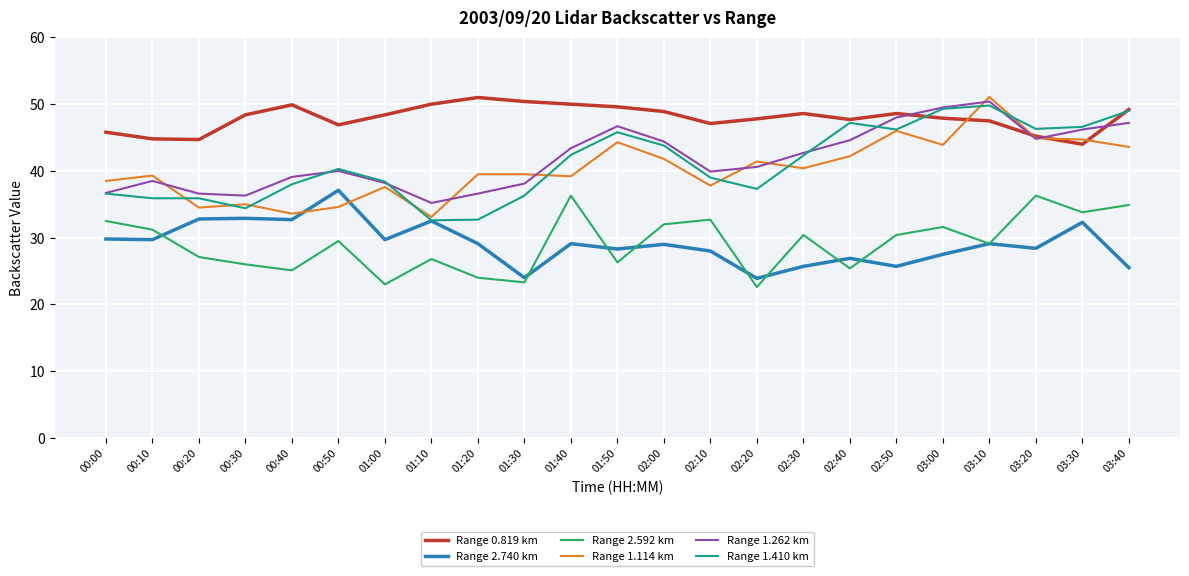

What is the total value across all series at 01:00?

215.3